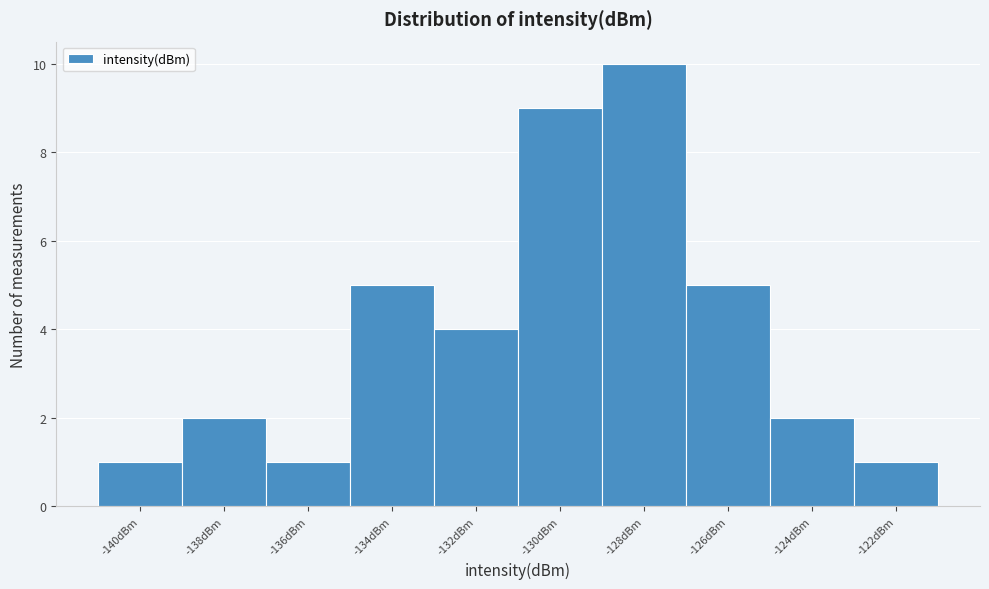

Reading left to right, list every bar in this chart as the range it spans on the x-axis followed by its height. The values are not printed on the chart, so give them approximately, as read against the axis.

-141 to -139: 1
-139 to -137: 2
-137 to -135: 1
-135 to -133: 5
-133 to -131: 4
-131 to -129: 9
-129 to -127: 10
-127 to -125: 5
-125 to -123: 2
-123 to -121: 1